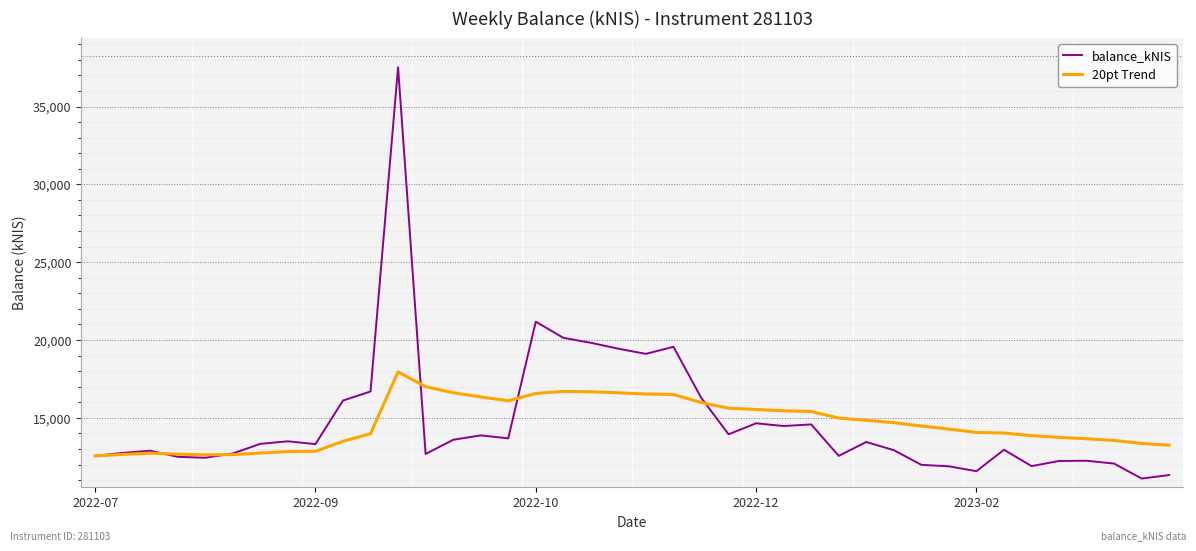

What is the sum of all balance_kNIS values?

591692.0